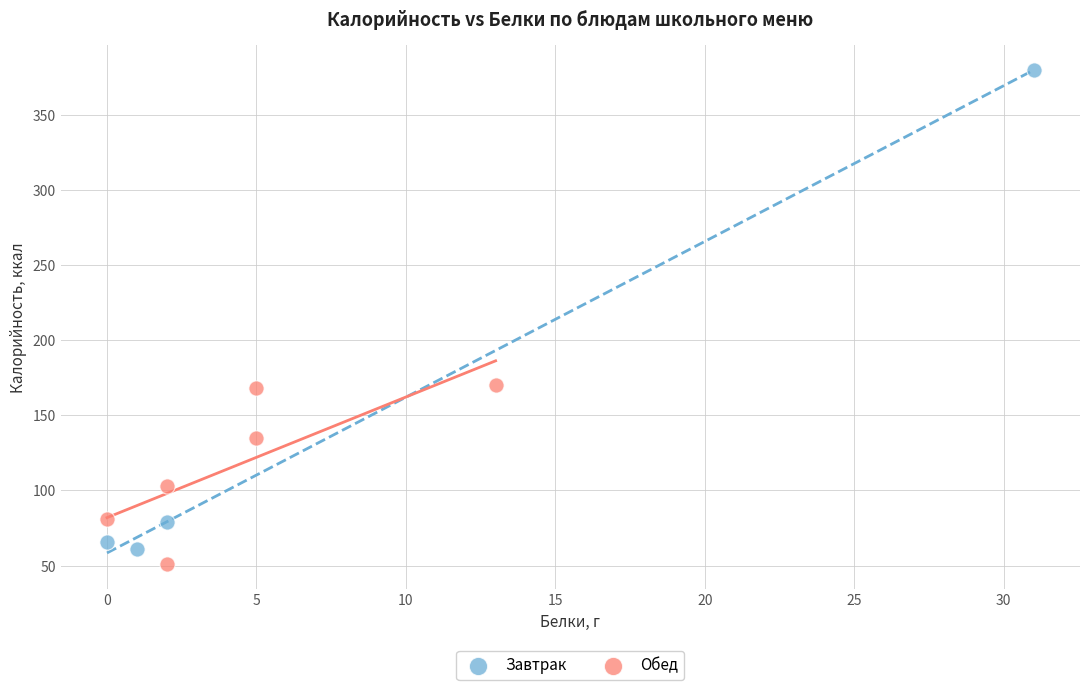

Which series has the largest Y range (max minus min)?

Завтрак